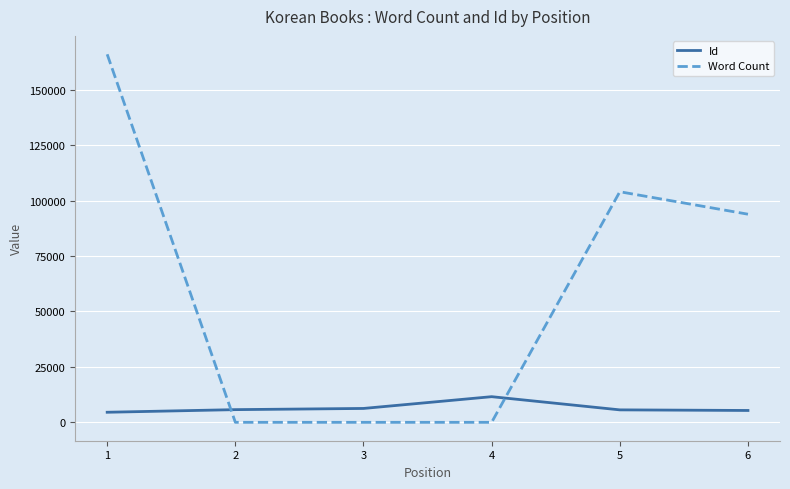

True or false: Word Count has more than 2 interior local peaks.

False